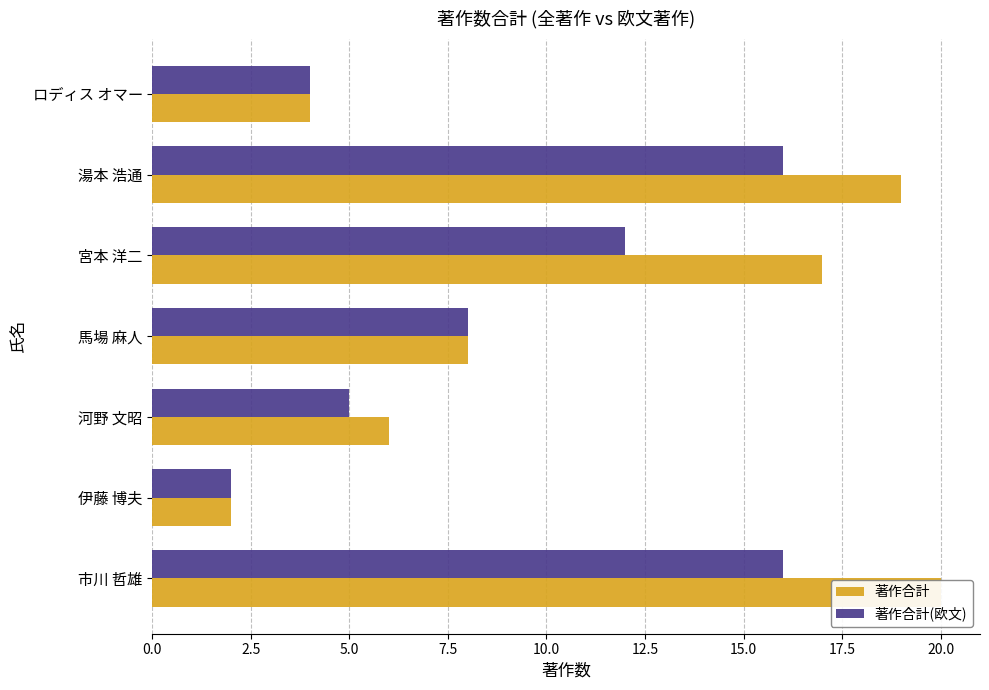

Rank the series by their average value, from highest to lowest.

著作合計, 著作合計(欧文)